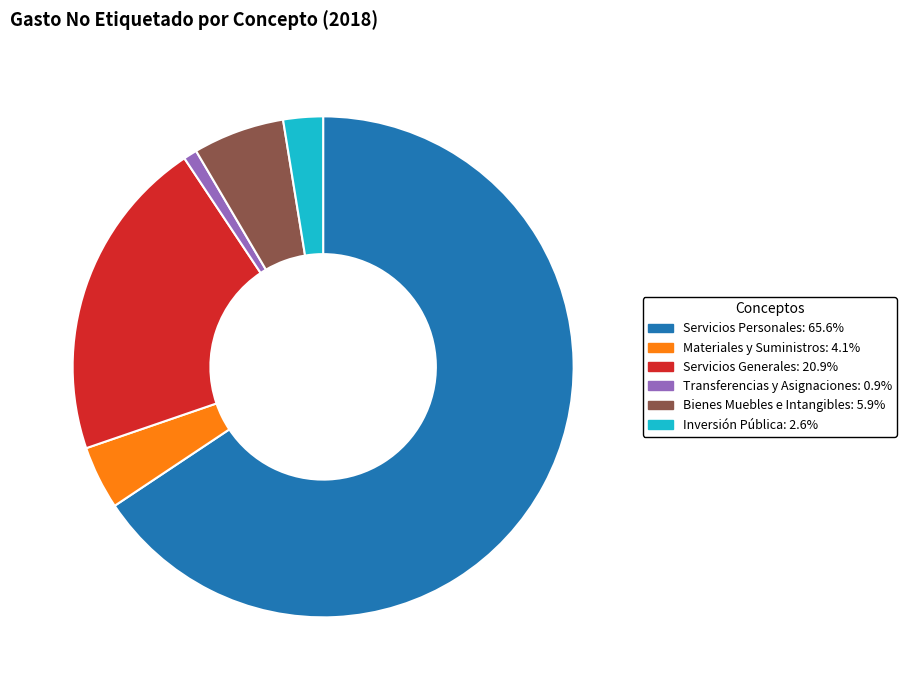

Rank the categories by value from highest to lowest.

Servicios Personales, Servicios Generales, Bienes Muebles e Intangibles, Materiales y Suministros, Inversión Pública, Transferencias y Asignaciones